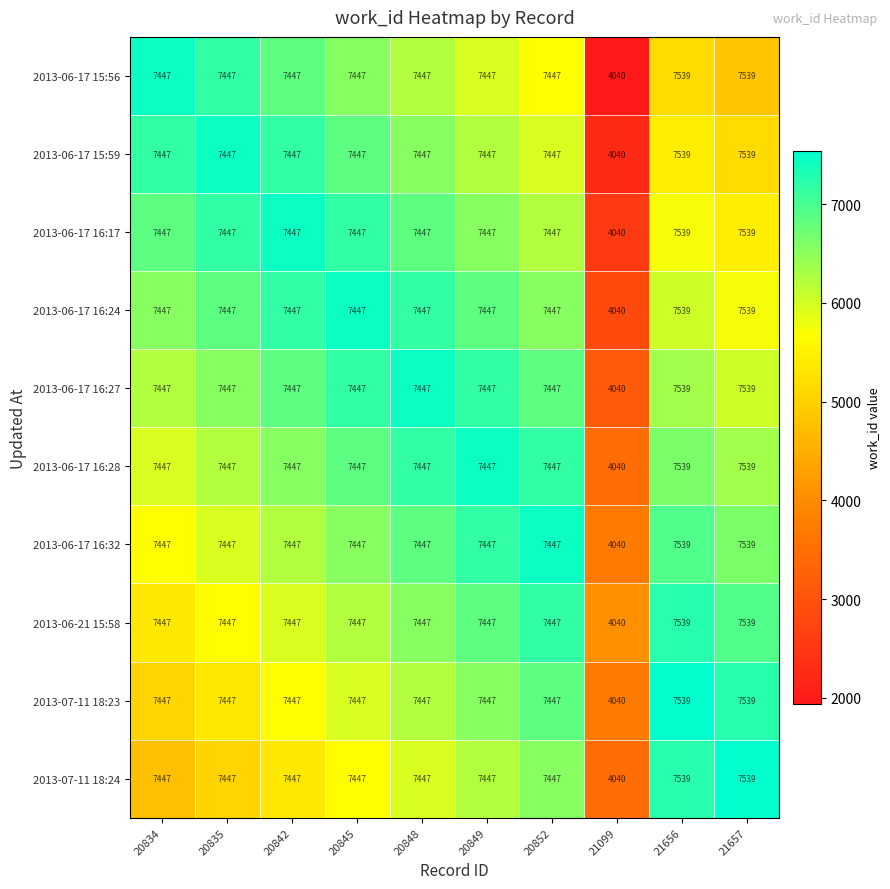

What is the sum of the 2013-06-17 16:17 values at 21099 and 20842?

11487